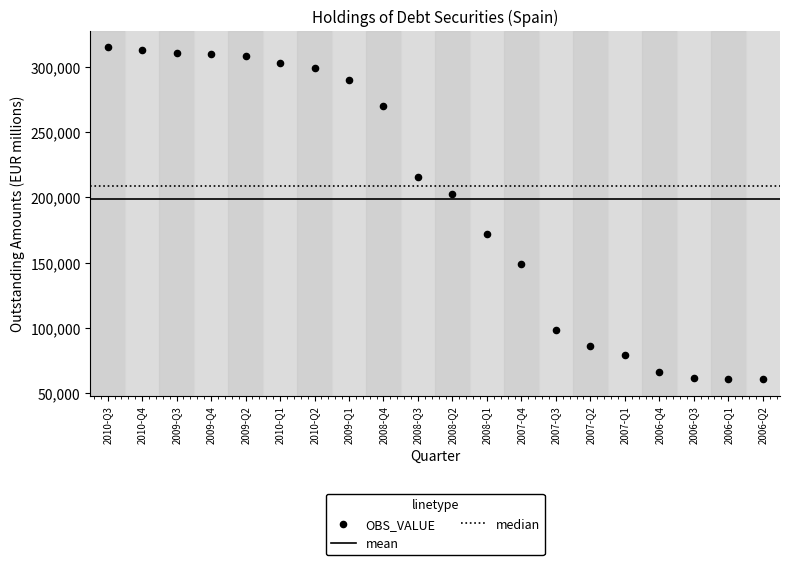

What is the range of Y values (max minus min)?

253957